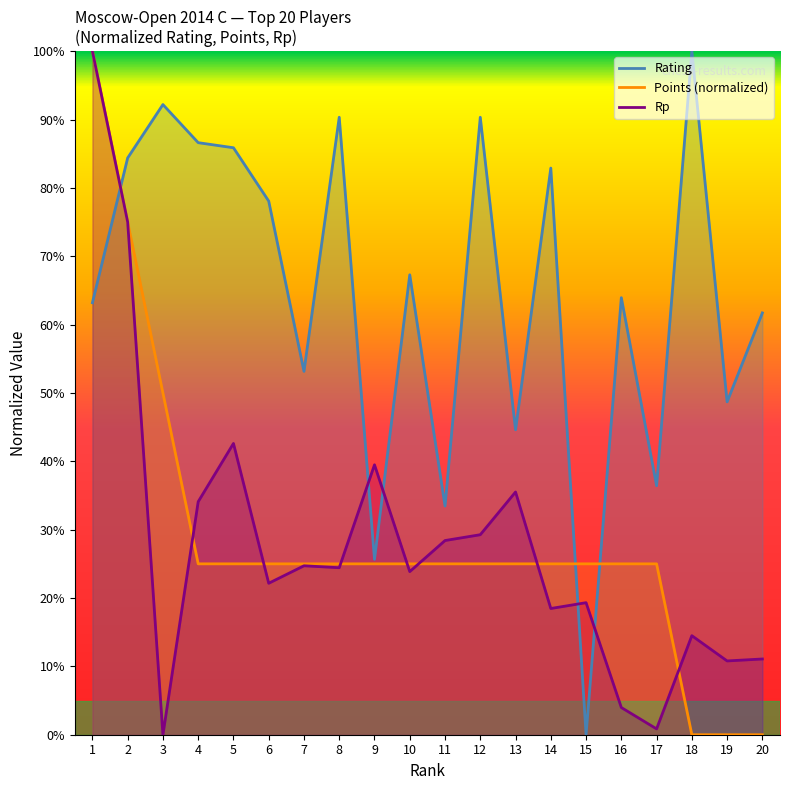

List the labels in order of Rp value, largest first.

1, 2, 5, 9, 13, 4, 12, 11, 7, 8, 10, 6, 15, 14, 18, 20, 19, 16, 17, 3